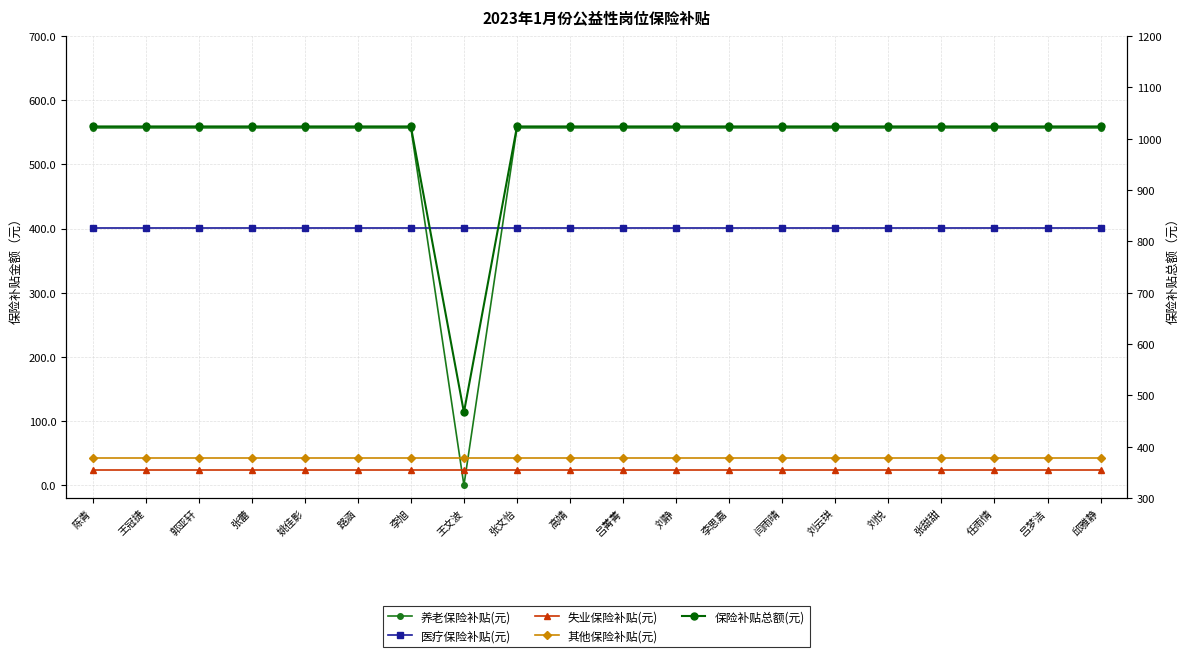

Where is the first local minimum for 保险补贴总额(元)?

王文波